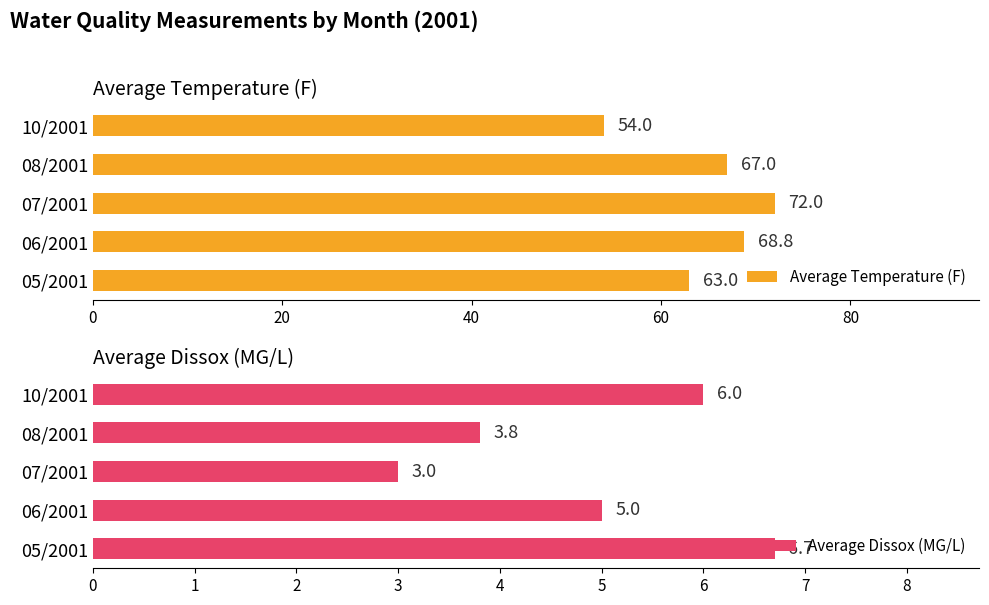

At which label is Average Dissox (MG/L) closest to 4?

08/2001